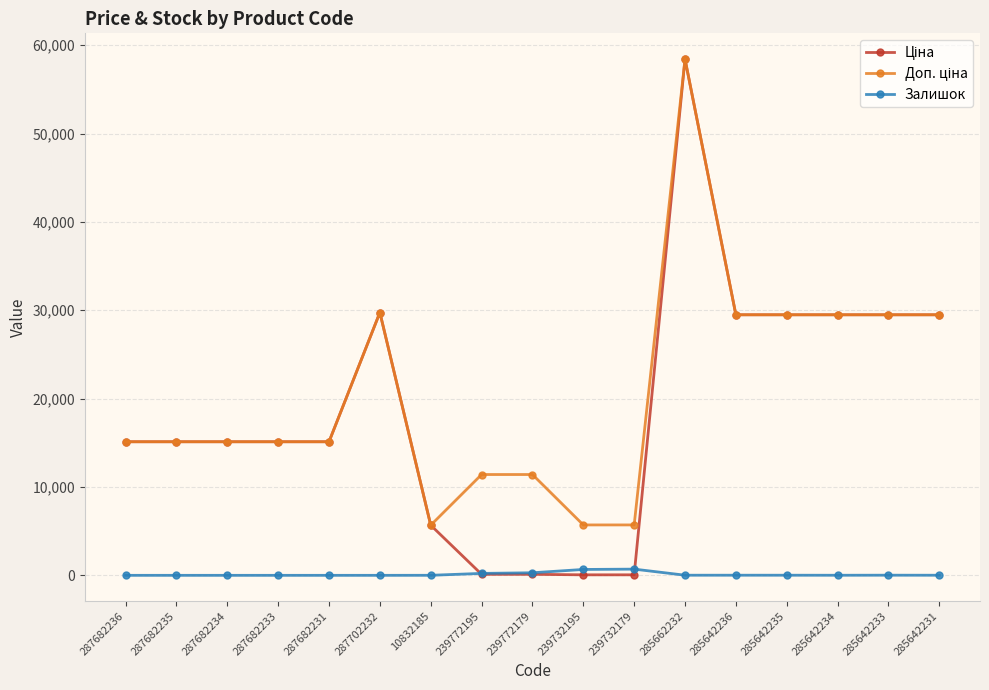

At which category is the sum across all series the highest?

285662232